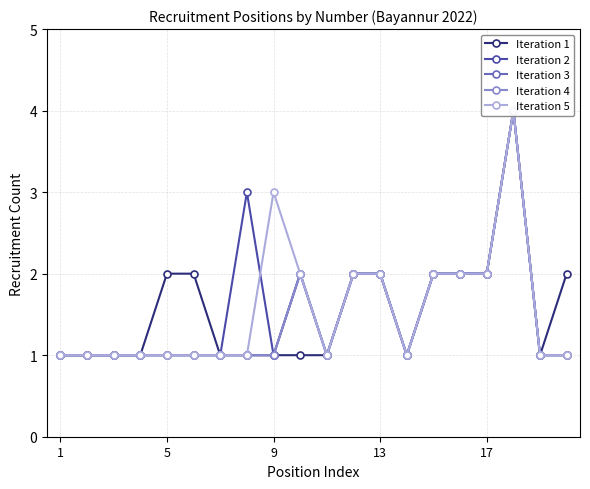

Count the number of categories in the chart.

20